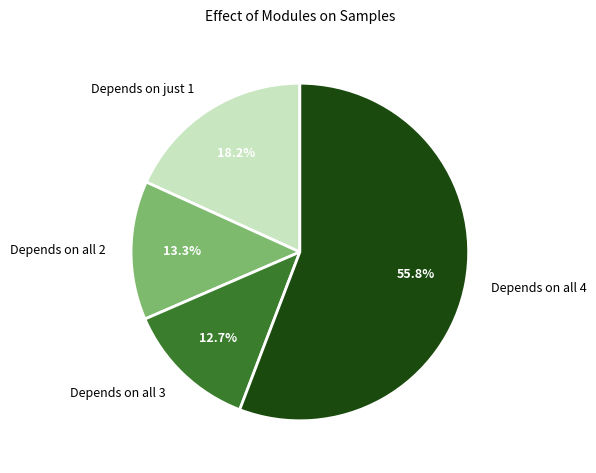

Is there any slice that represents more than half of the pie?

Yes